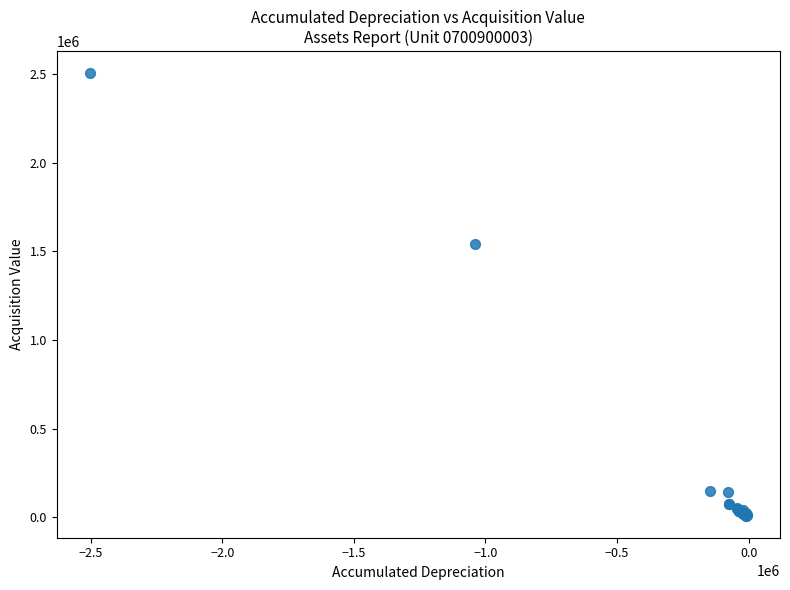

What Y value in the scatter plot is closest to 1256524?

1540577.0